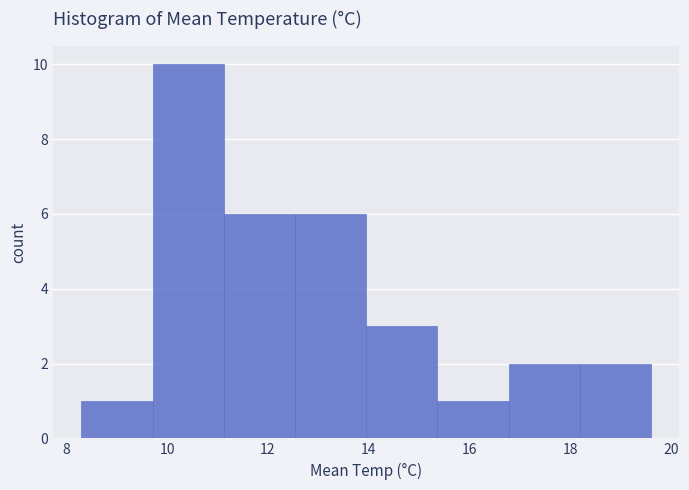

Over which range of the x-axis is the bar tallest?

9.8 to 11.2